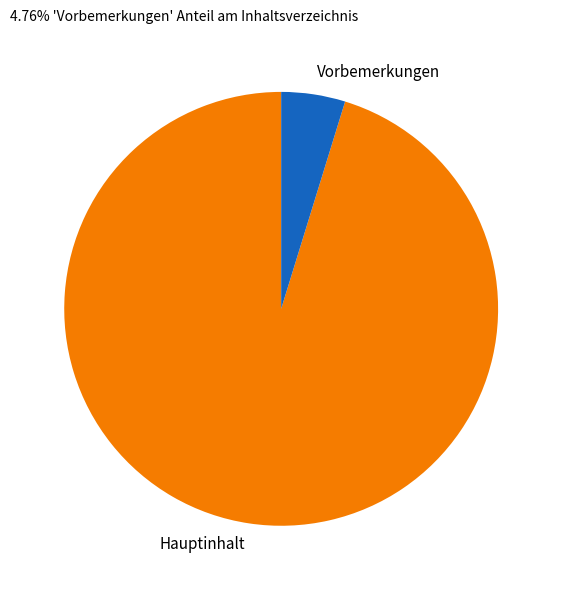

The Hauptinhalt slice represents 95% of the pie. True or false?

True